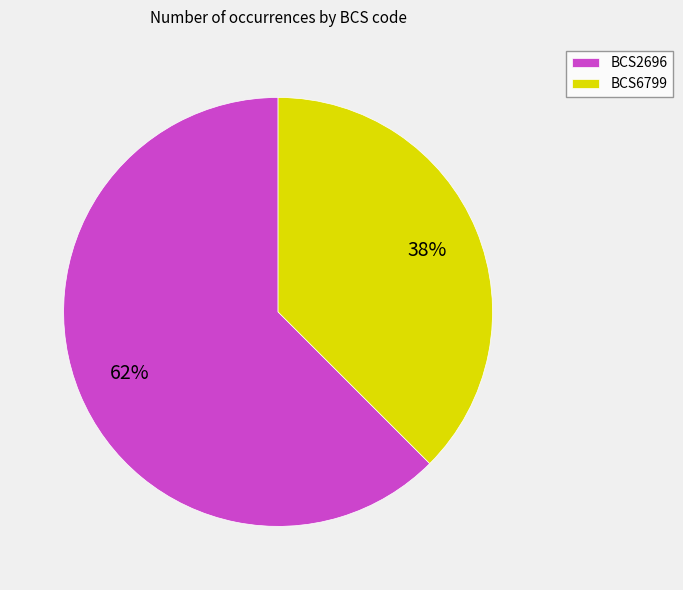

To the nearest percent, what is the combined percentage of BCS6799 and BCS2696?

100%